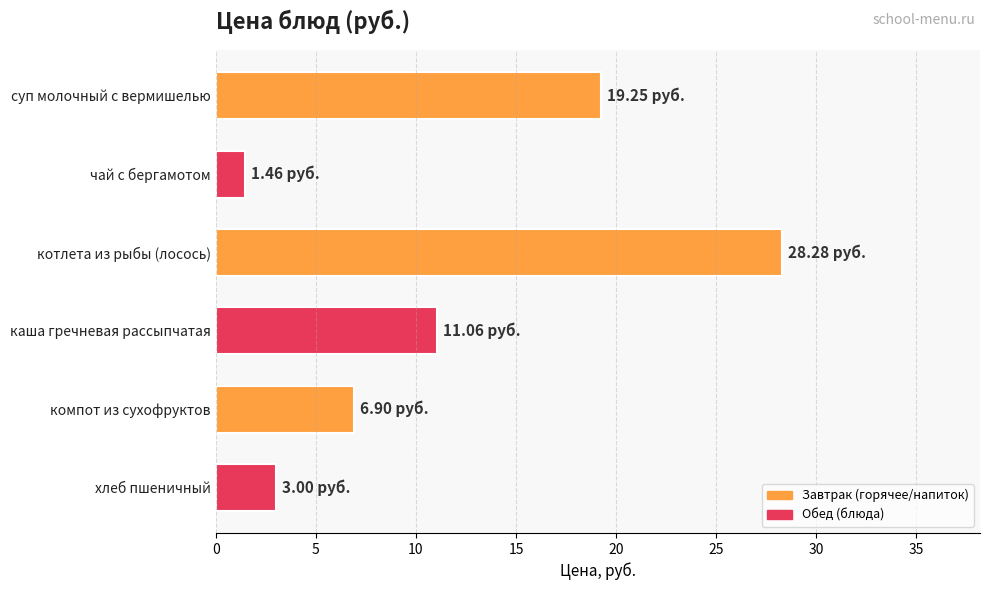

Which has a higher value, каша гречневая рассыпчатая or суп молочный с вермишелью?

суп молочный с вермишелью